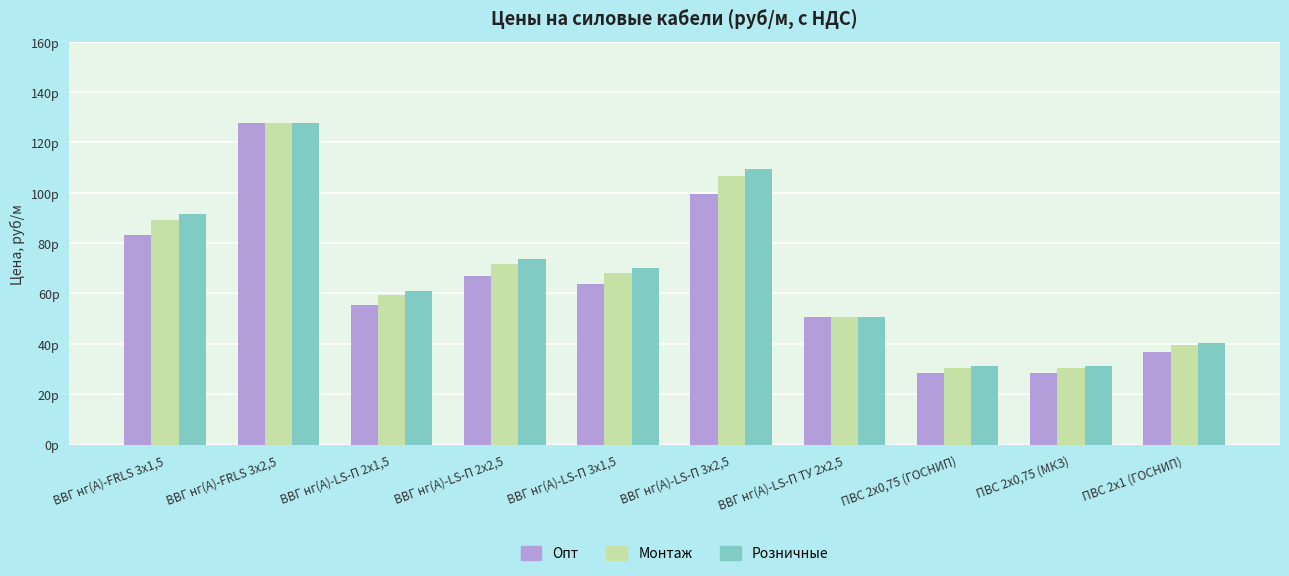

At which category is the sum across all series the highest?

ВВГ нг(А)-FRLS 3х2,5